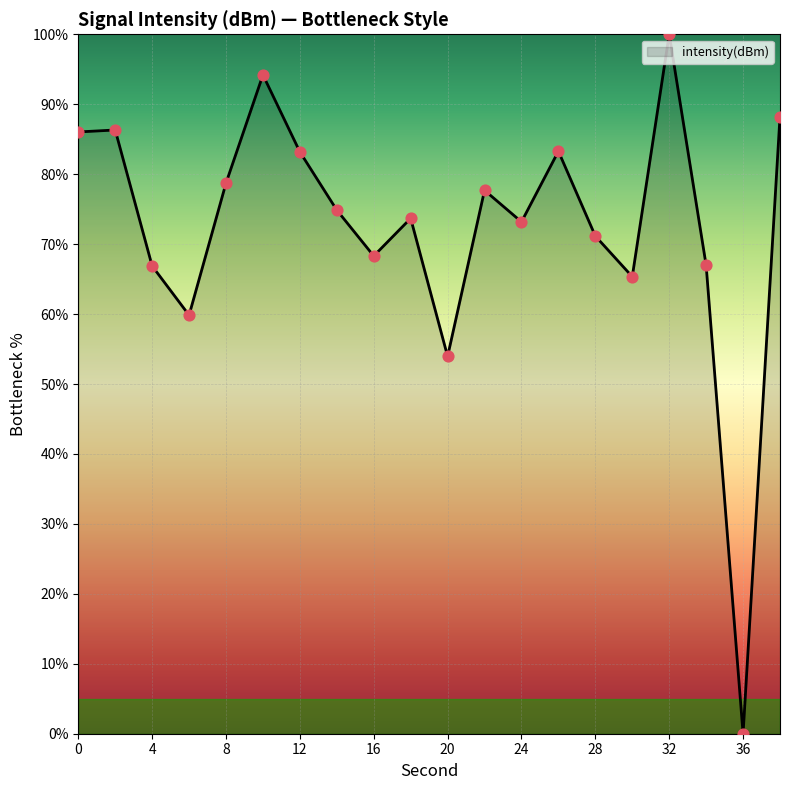

What is the greatest value displayed?

100.0